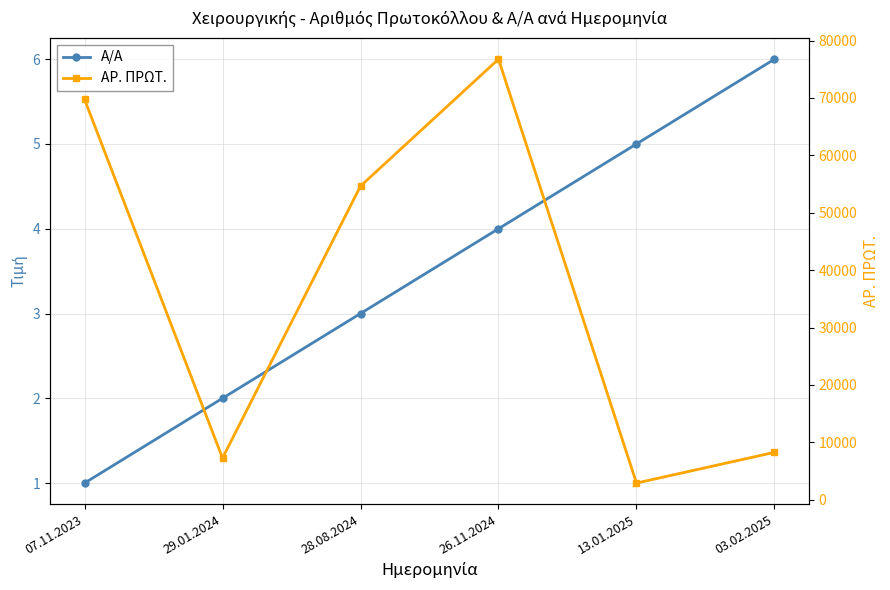

The ΑΡ. ΠΡΩΤ. series shows 69754 at 07.11.2023. True or false?

True